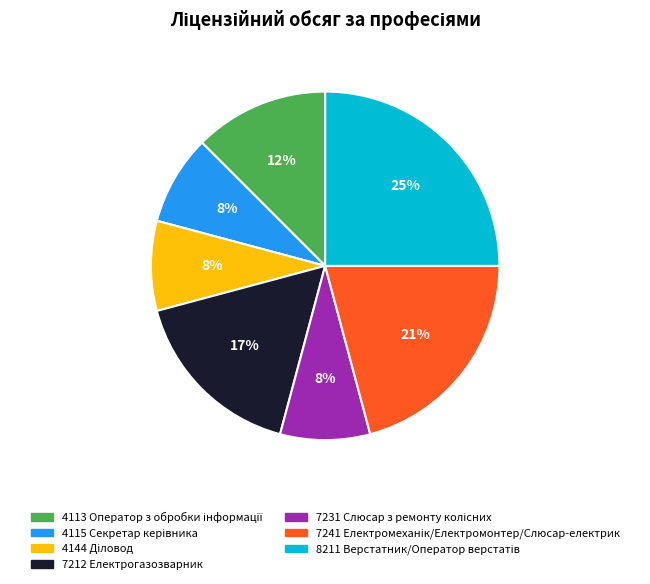

To the nearest percent, what is the difference between the largest and smallest slice percentages?

17%